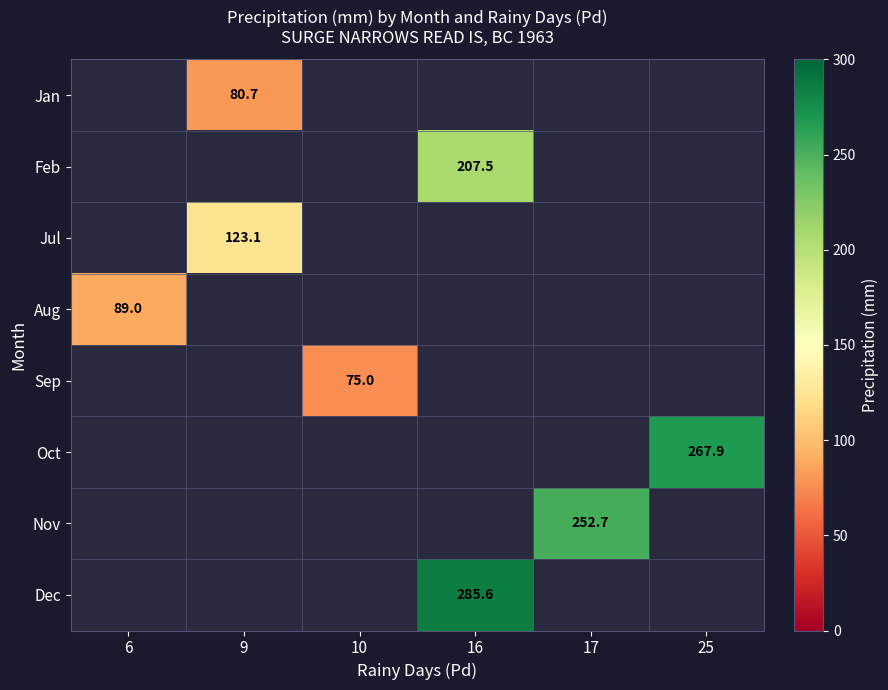

The value of Feb at 16 is 207.5. True or false?

True